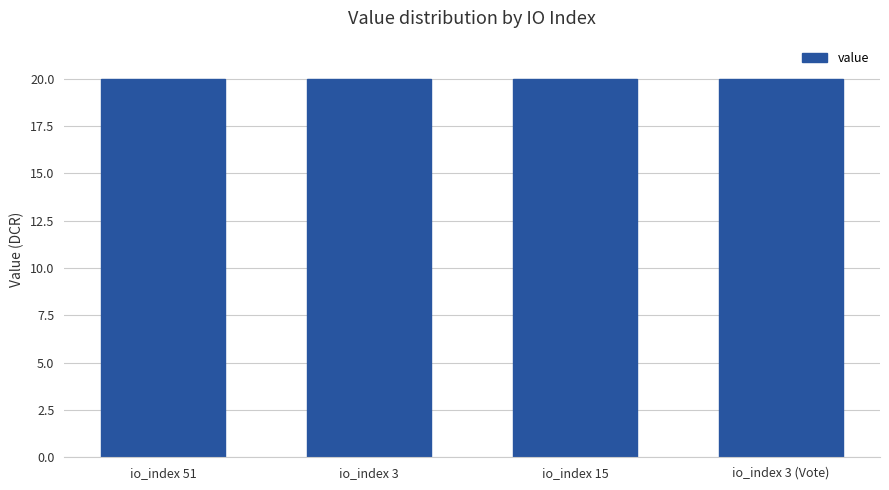

What is the greatest value displayed?

20.0